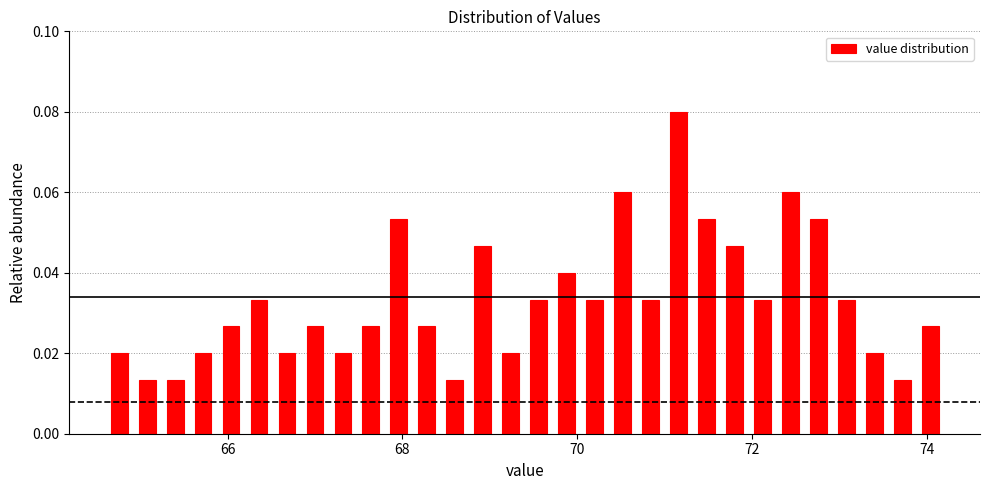

Read against the x-axis, roughly where is the centre of the tallest bar?

71.2